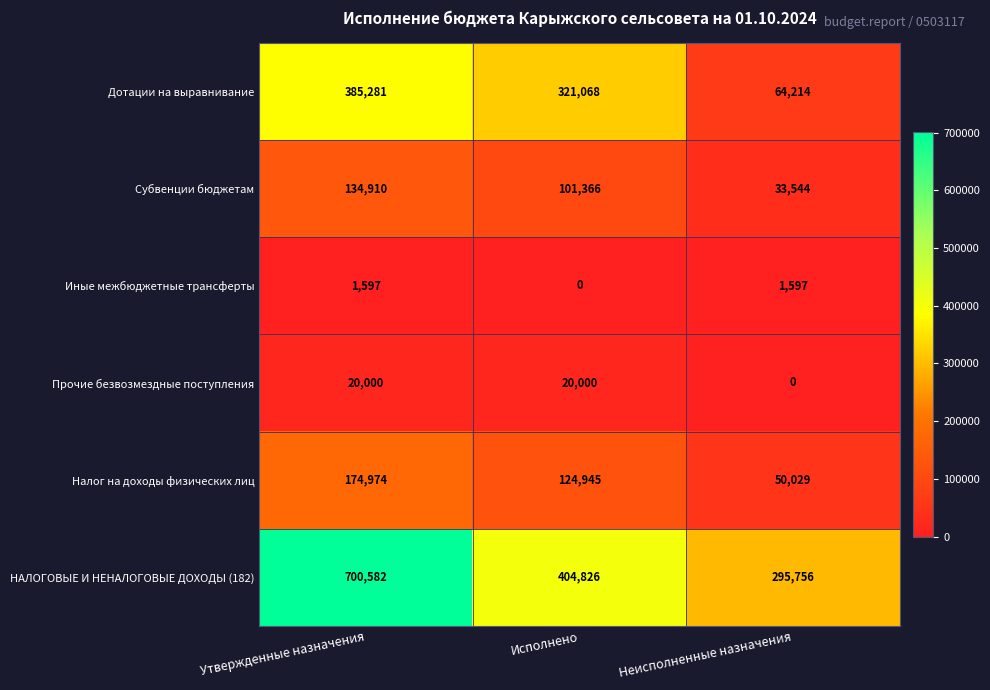

What is the spread (max minus min) of values at Исполнено?

404826